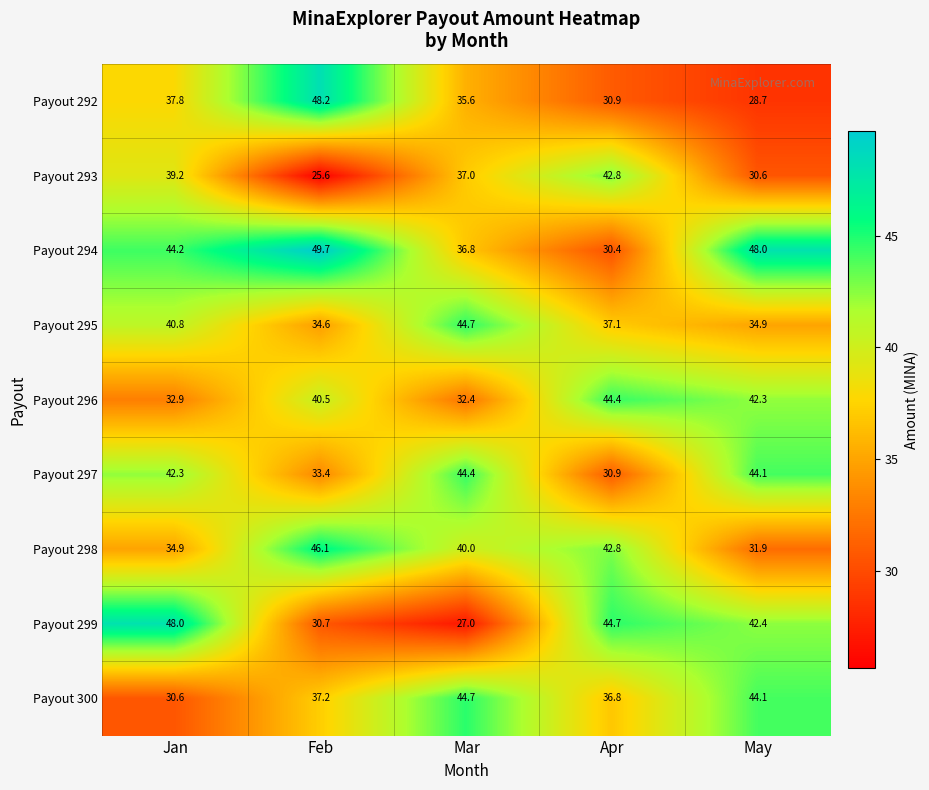

What is the average value of the Payout 292 series?

36.2